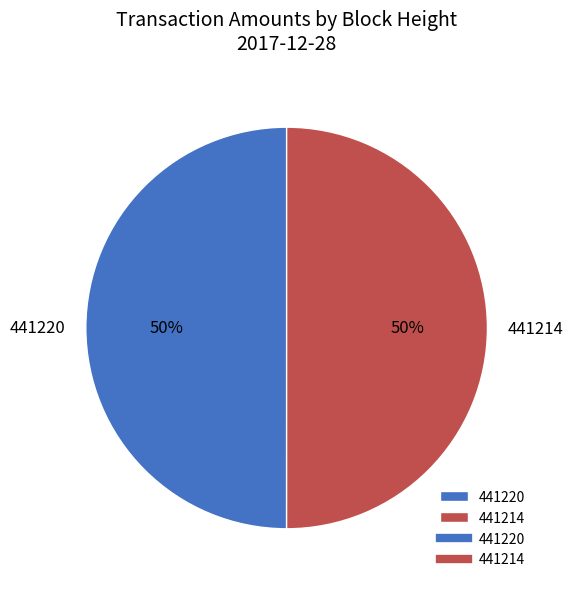

Count the number of slices in the pie.

2